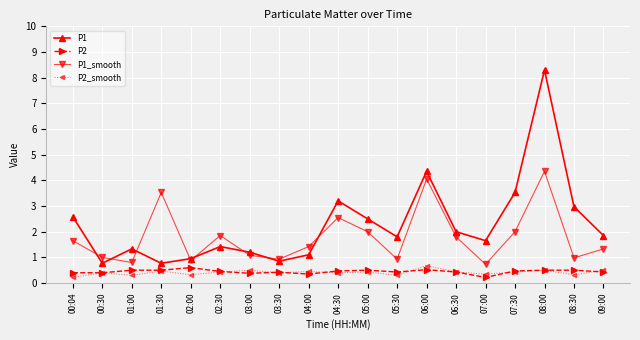

True or false: P1_smooth and P2 intersect in this chart.

False